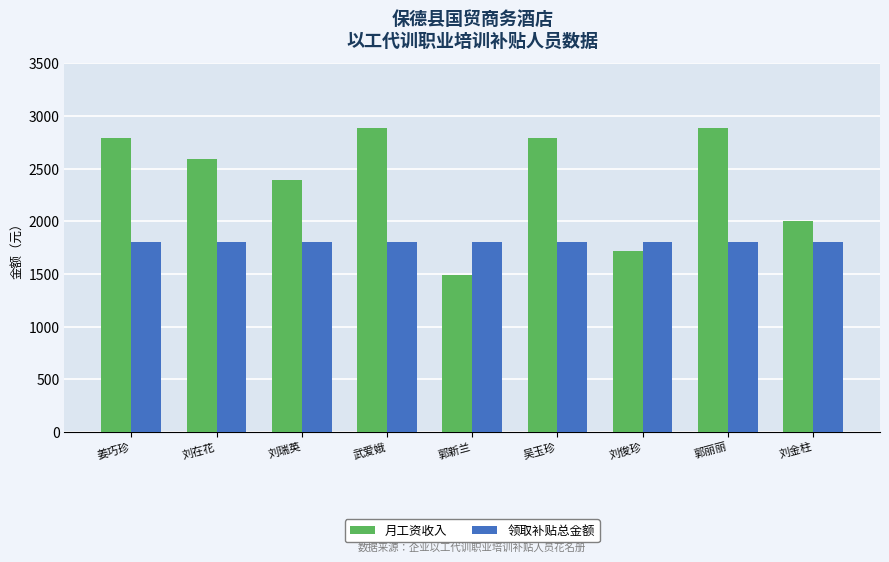

Is the value of 月工资收入 at 刘在花 greater than the value of 领取补贴总金额 at 刘在花?

Yes